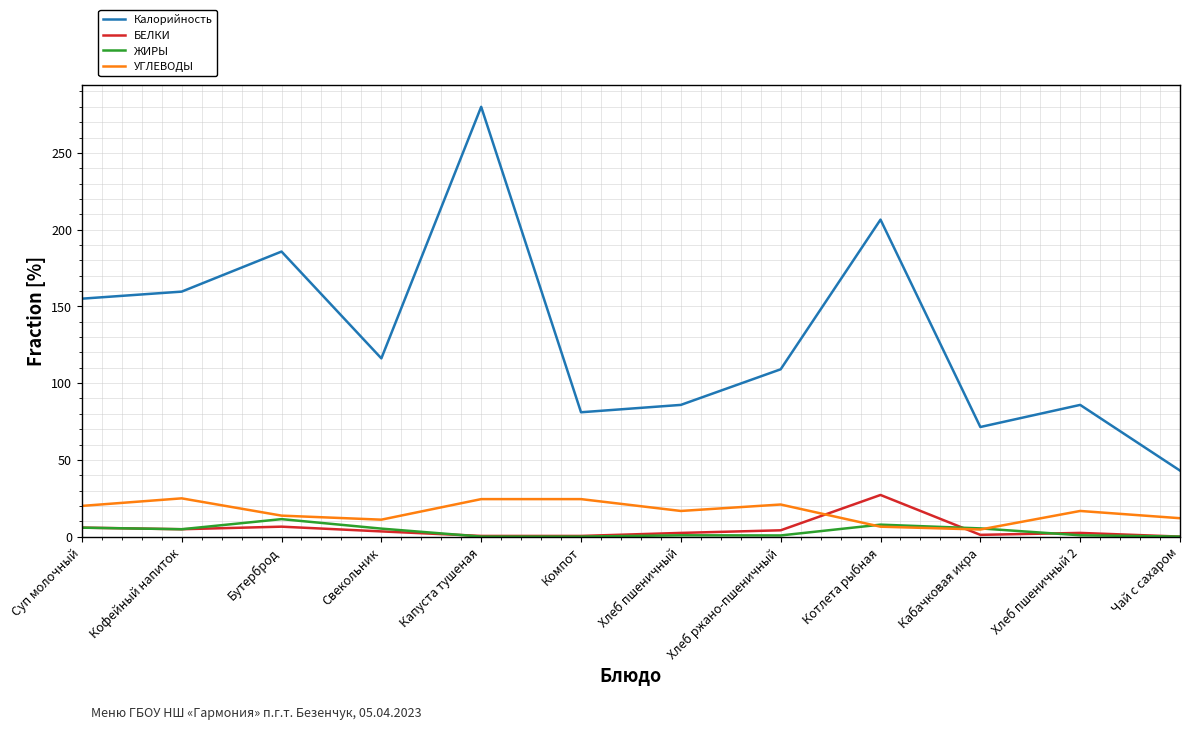

What is the difference between the УГЛЕВОДЫ values at Хлеб ржано-пшеничный and Компот?

3.5